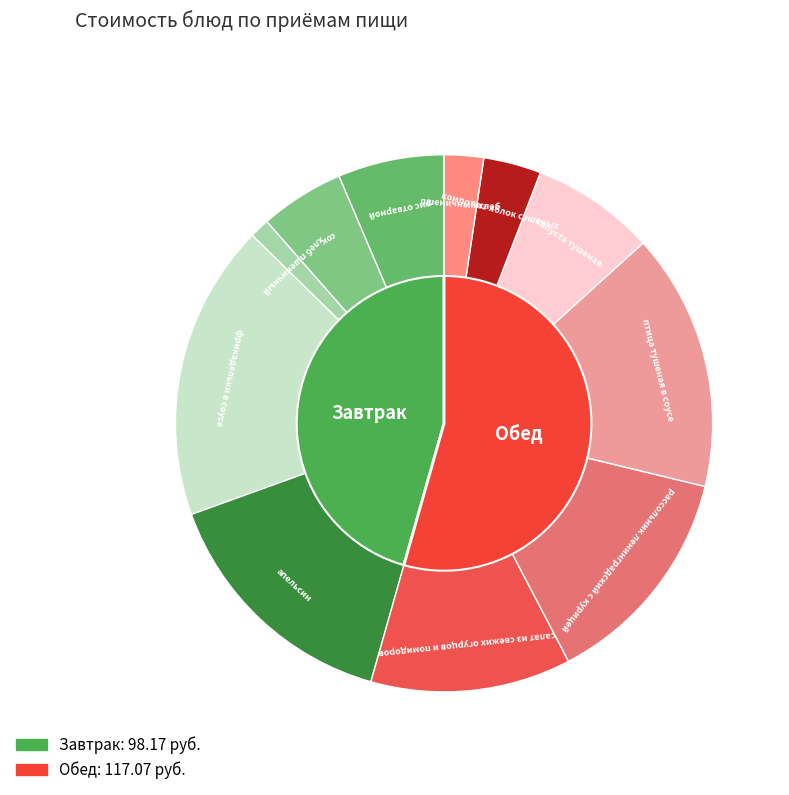

How many slices are in this pie chart?

11